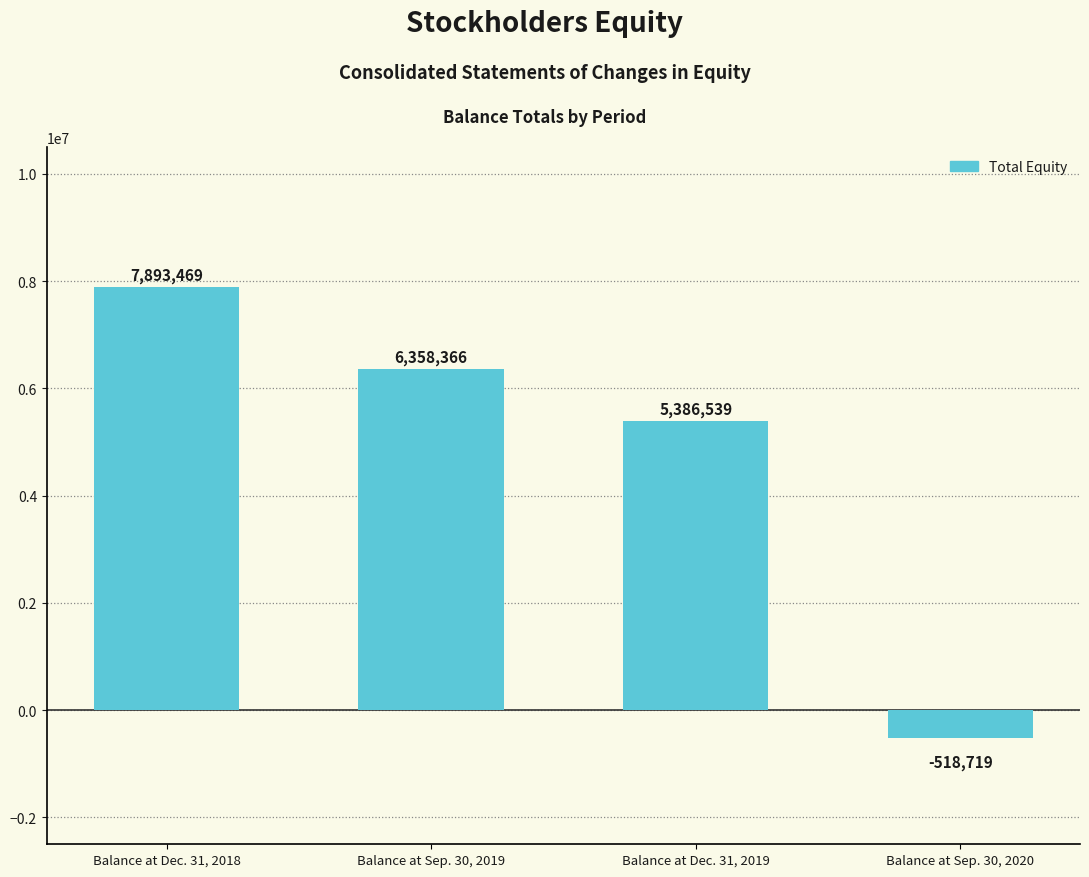

What is the value of the 2nd bar from the left?

6358366